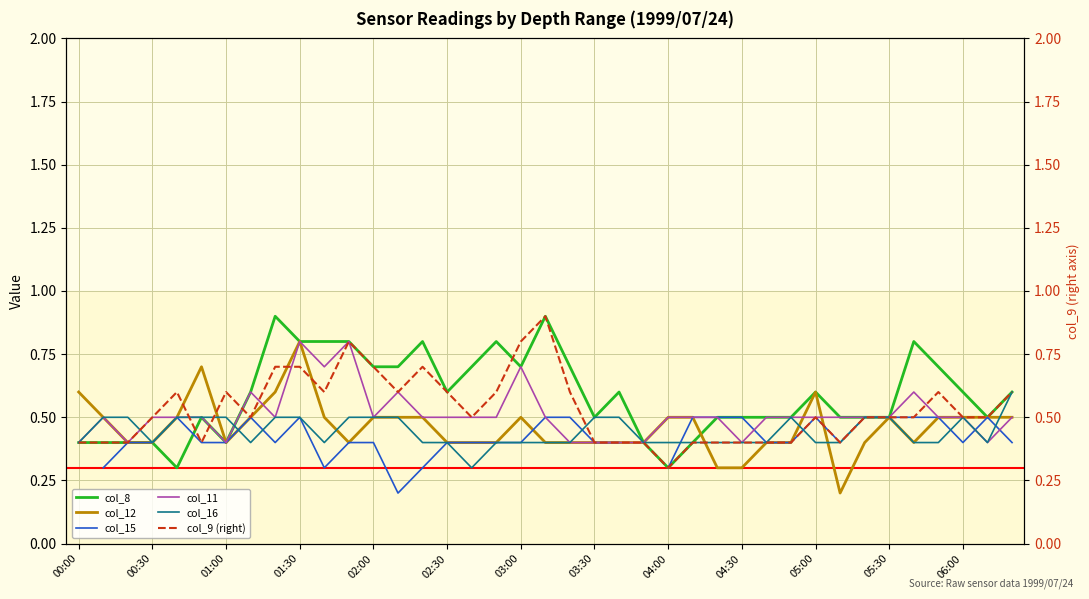

What is the approximate value of col_16 at 20?

0.4